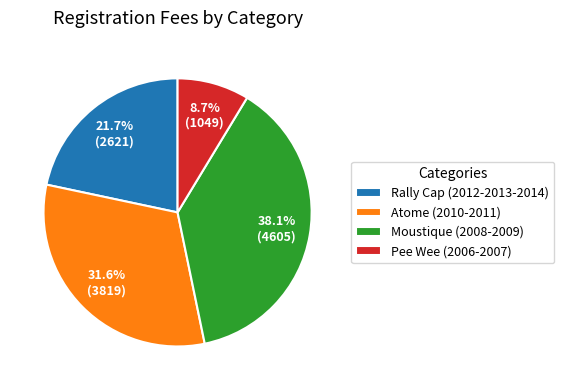

To the nearest percent, what percentage of the pie is Moustique (2008-2009)?

38%